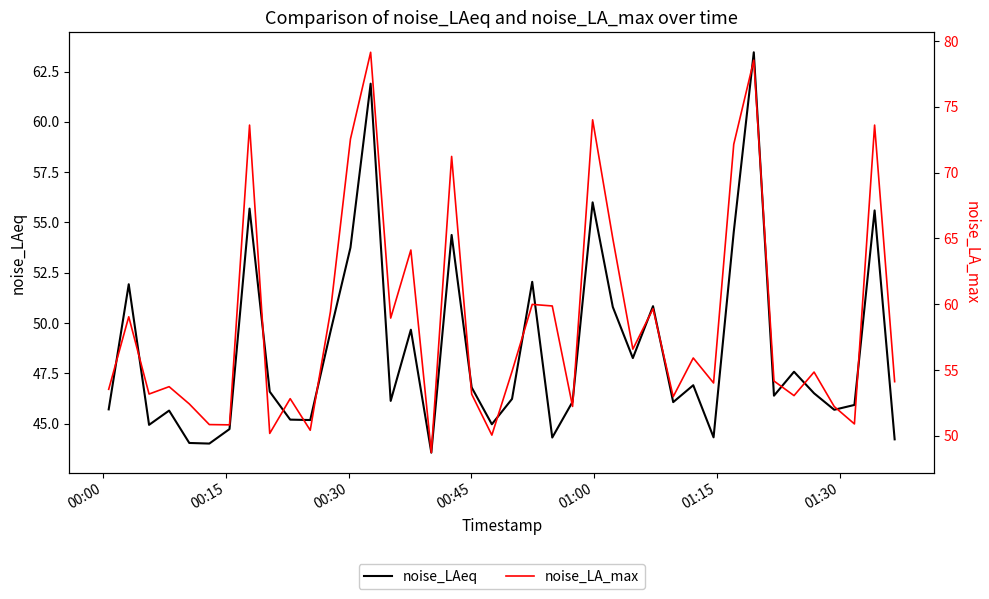

What is the minimum value for noise_LAeq?

43.6